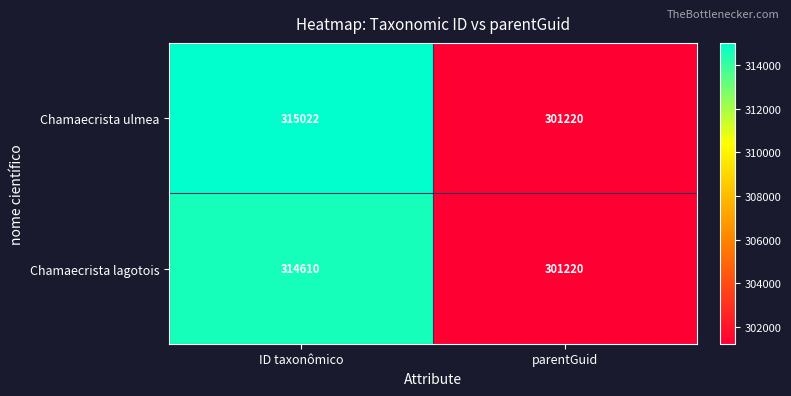

Which series has the largest total across all categories?

Chamaecrista ulmea